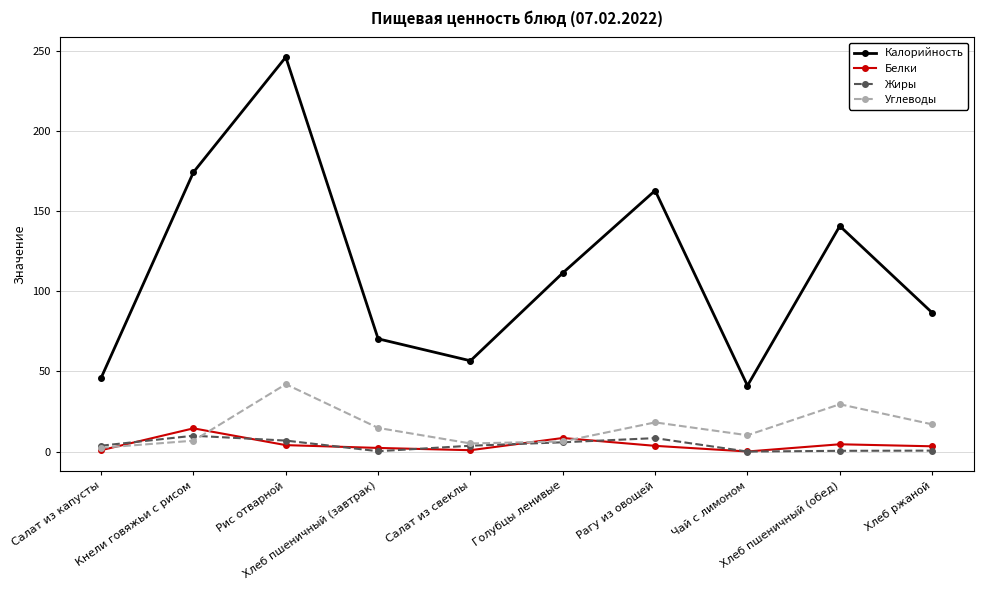

What is the sum of the Жиры values at Кнели говяжьи с рисом and Рис отварной?

16.8